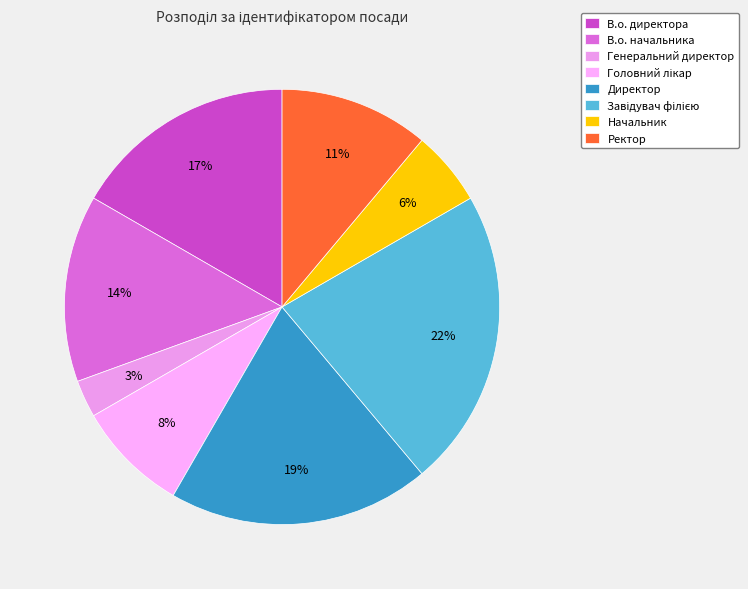

Which has a higher value, Генеральний директор or Ректор?

Ректор